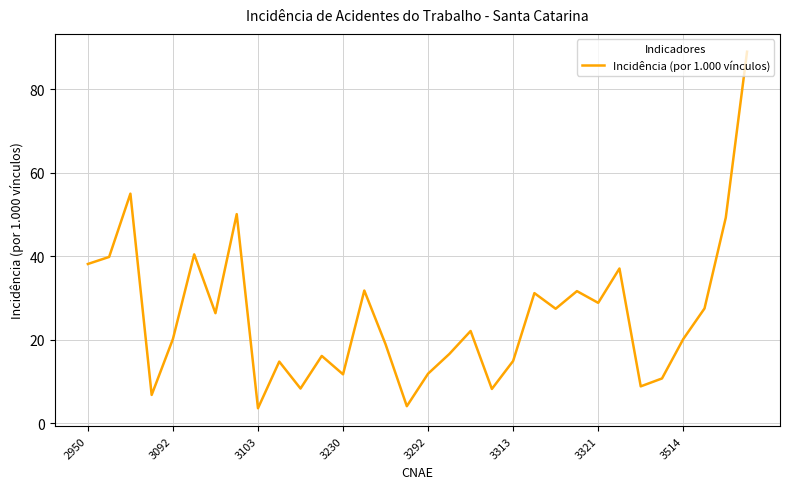

What is the difference between the maximum and minimum values?

85.4